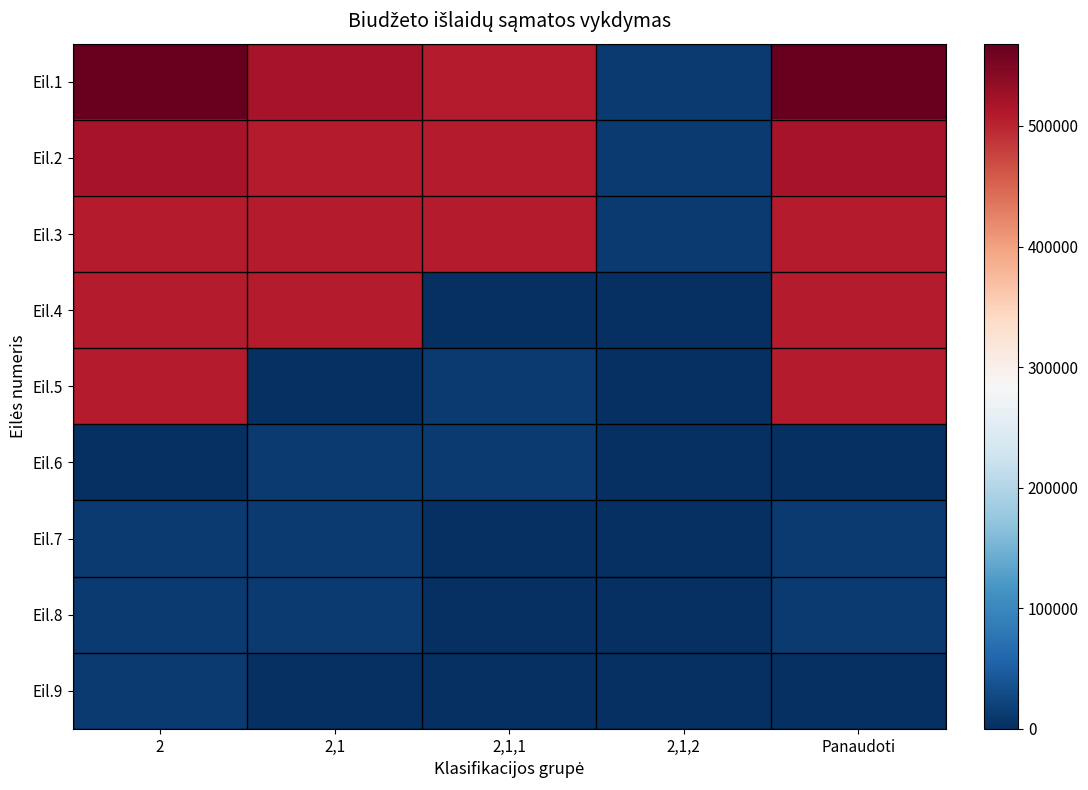

Count the number of categories in the chart.

5